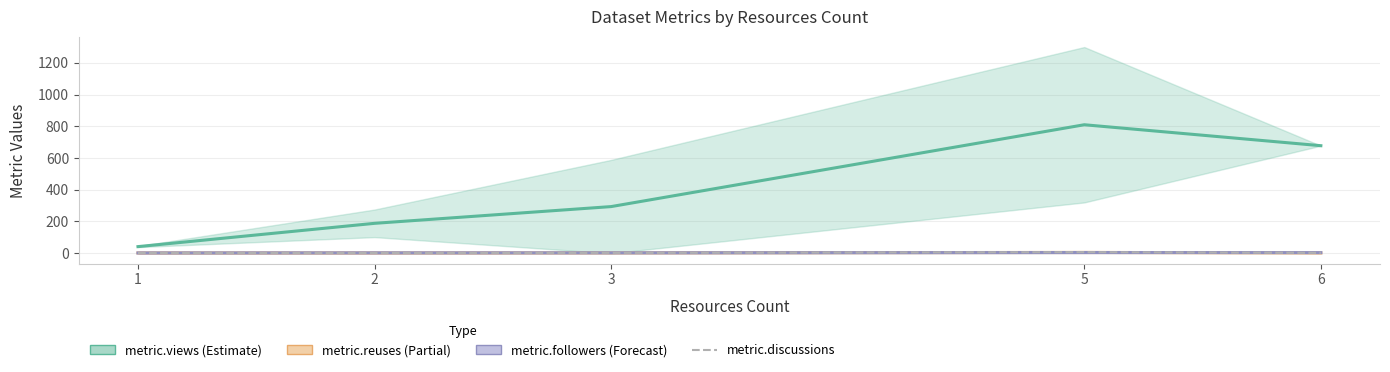

At how many categories does at least one series exceed 138?

4